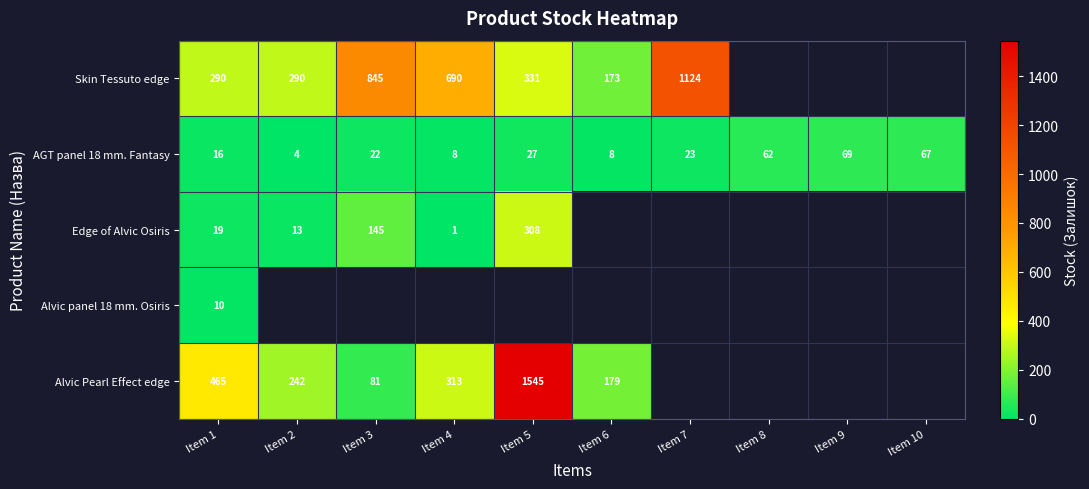

The AGT panel 18 mm. Fantasy series shows 2 at Item 2. True or false?

False